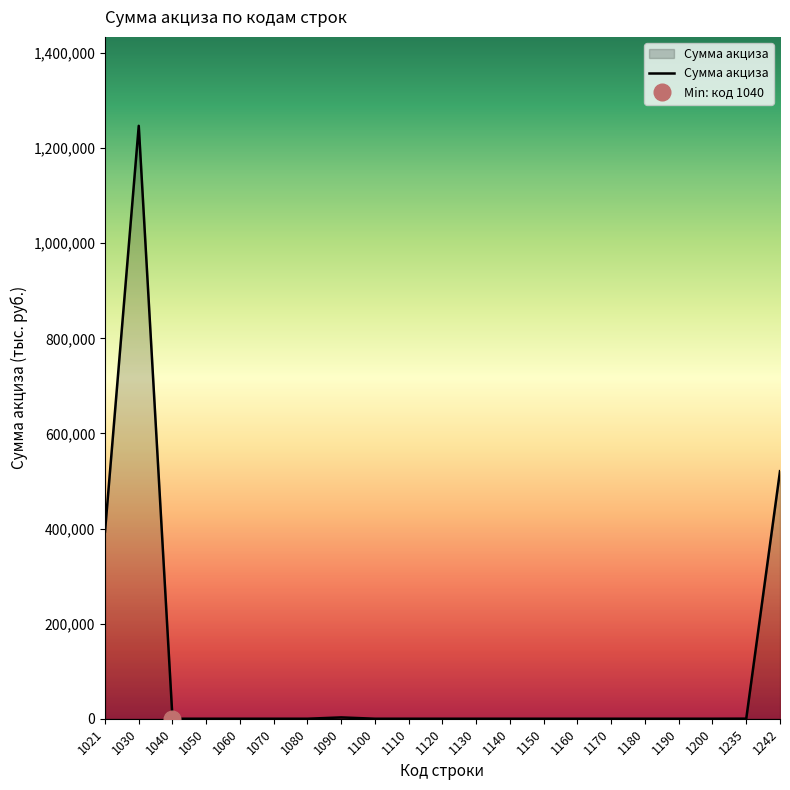

Count the number of data series in this chart.

1